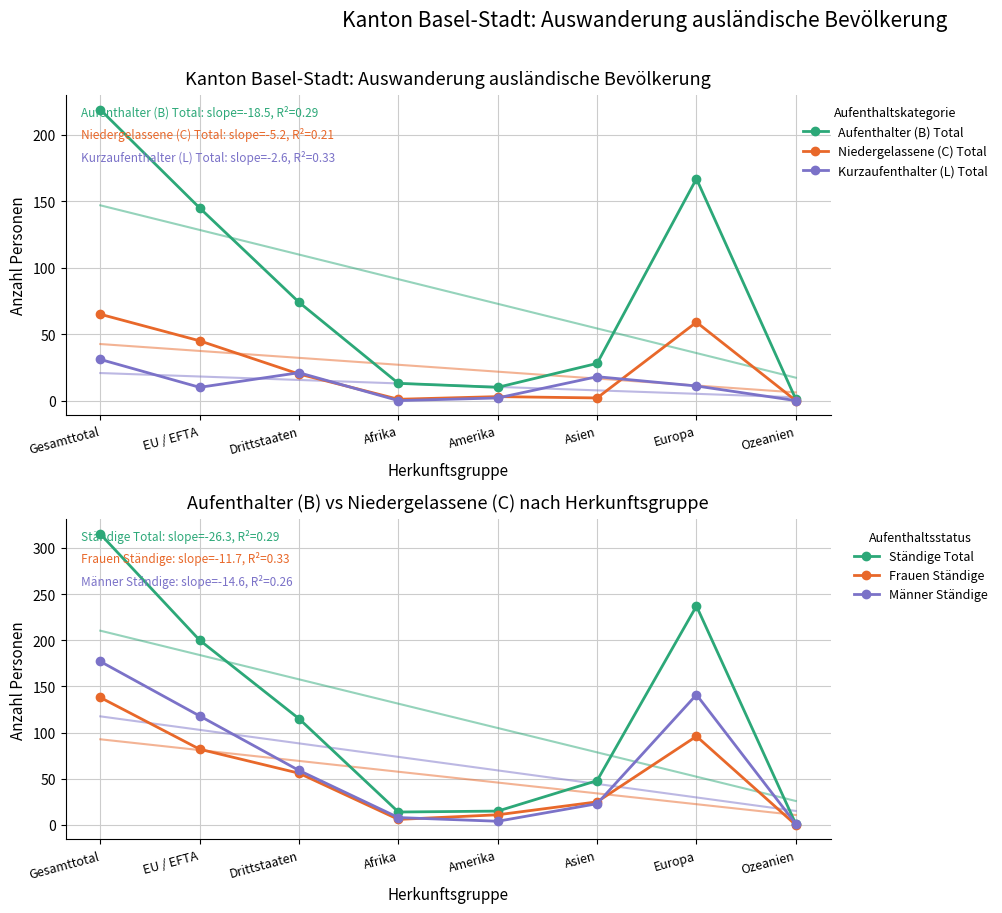

Rank the categories by Ständige Total value from highest to lowest.

Gesamttotal, Europa, EU / EFTA, Drittstaaten, Asien, Amerika, Afrika, Ozeanien